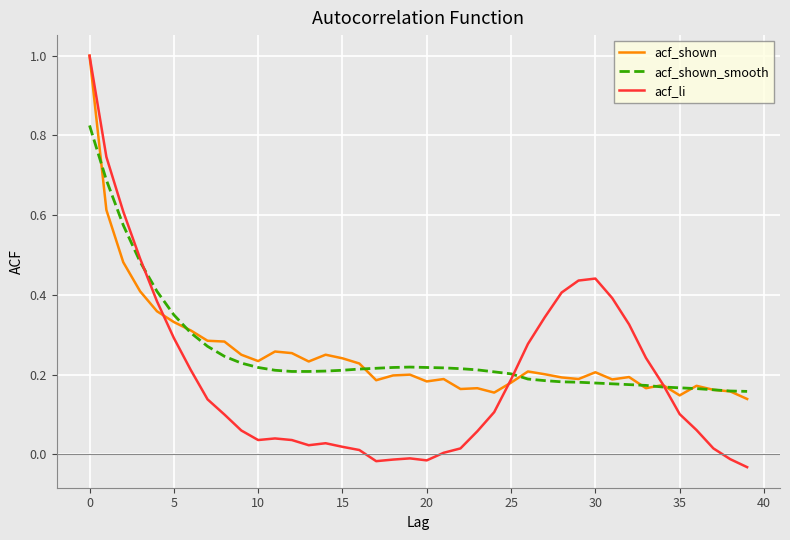

What is the greatest value displayed?

1.0